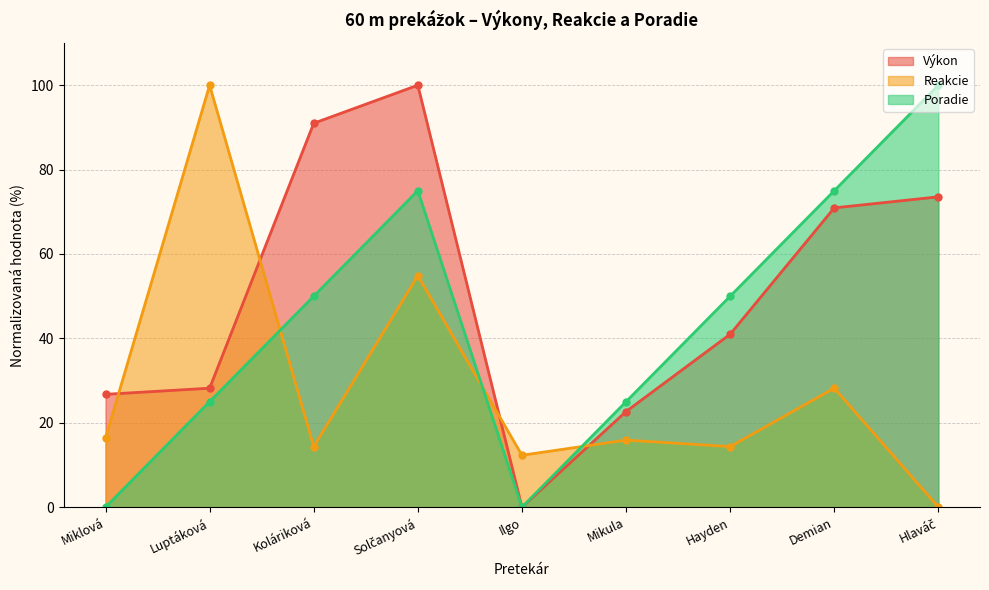

List the series in order of their peak value, highest first.

Poradie, Výkon, Reakcie